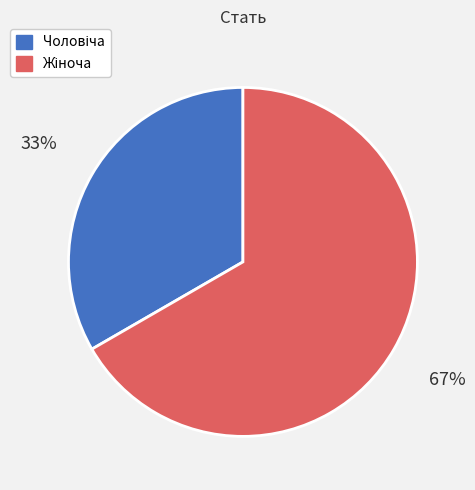

How many slices are in this pie chart?

2